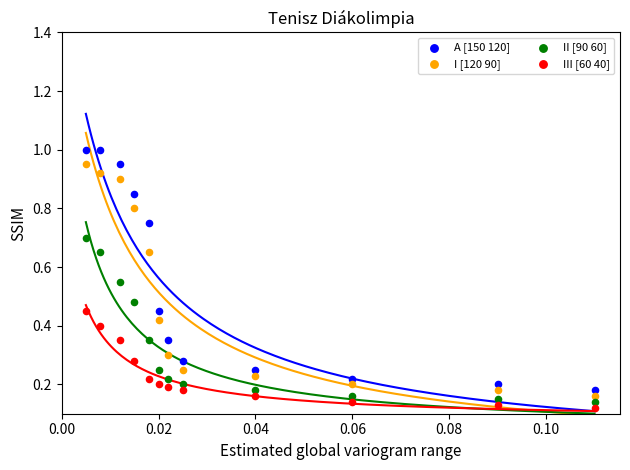

Which series has the widest spread of Y values?

A [150 120]